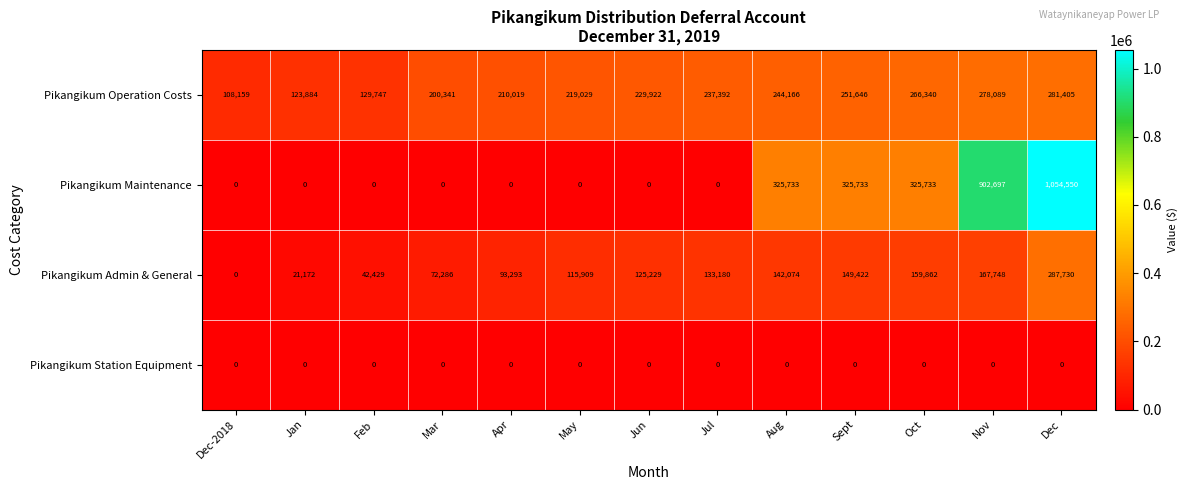

Which series changed the most between Sept and Dec?

Pikangikum Maintenance